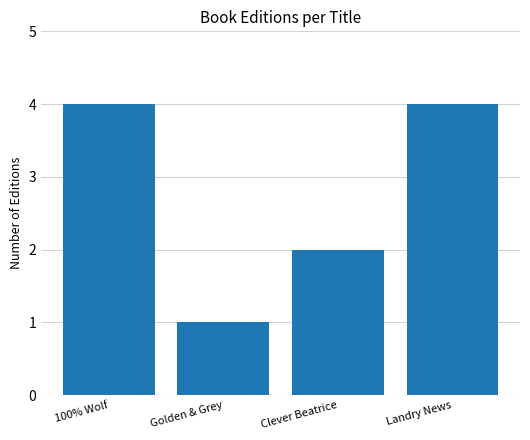

How many values are between 2 and 4?

3